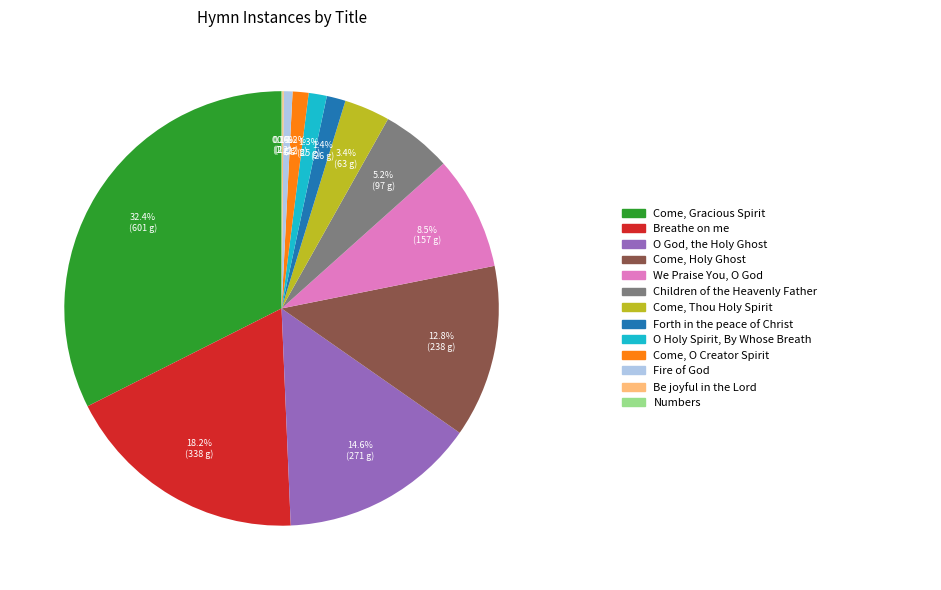

Is there a majority slice in this chart?

No